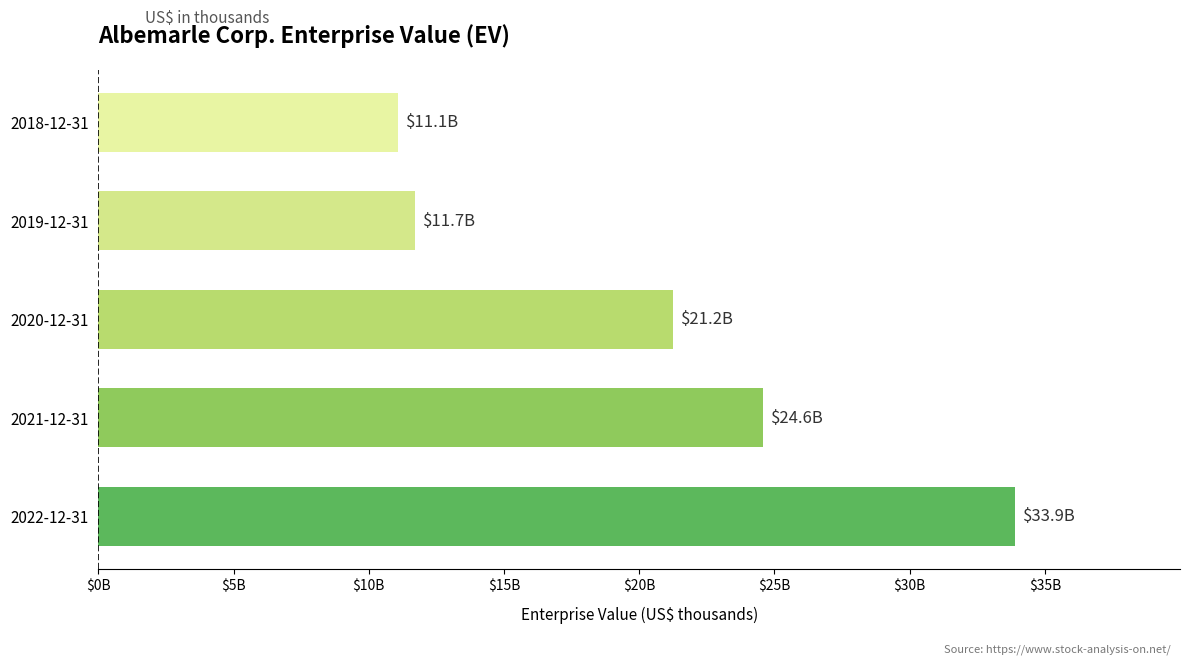

Which category has the lowest value across all series?

2018-12-31